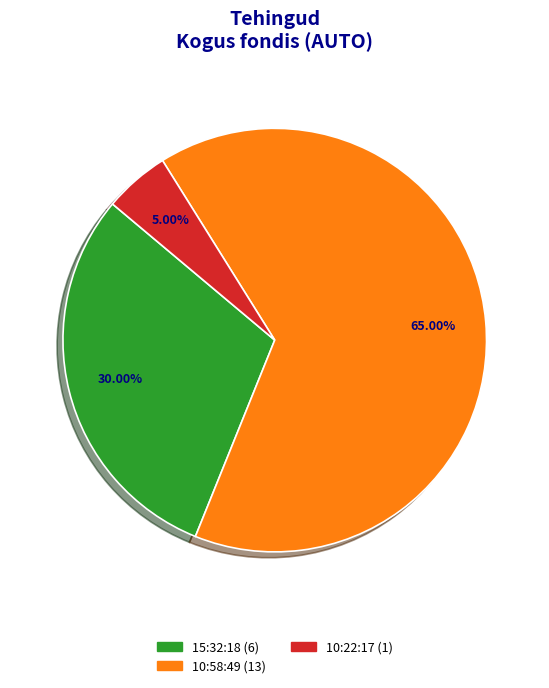

Count the number of slices in the pie.

3